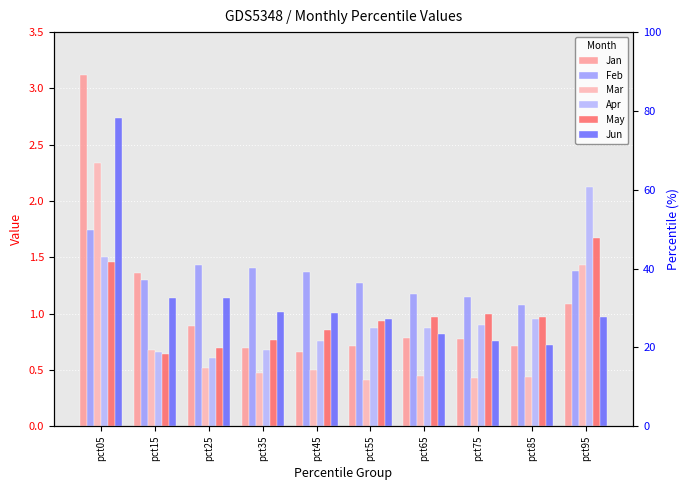

What is the difference between the highest and lowest values at pct45?

0.9